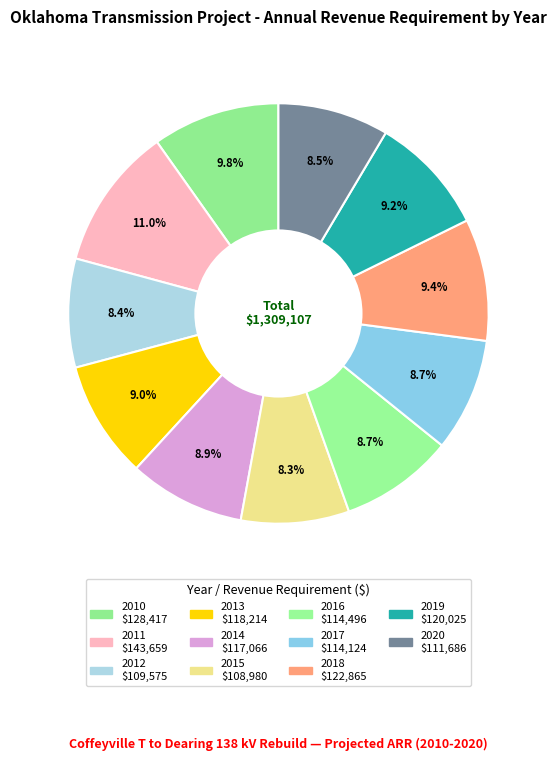

How many slices are in this pie chart?

11